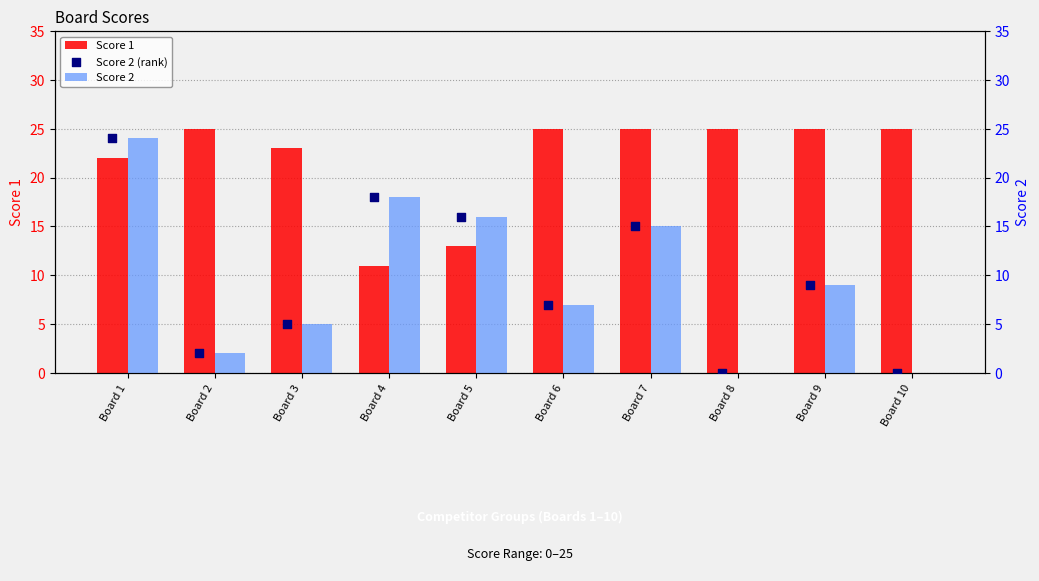

At which category is the sum across all series the highest?

Board 1